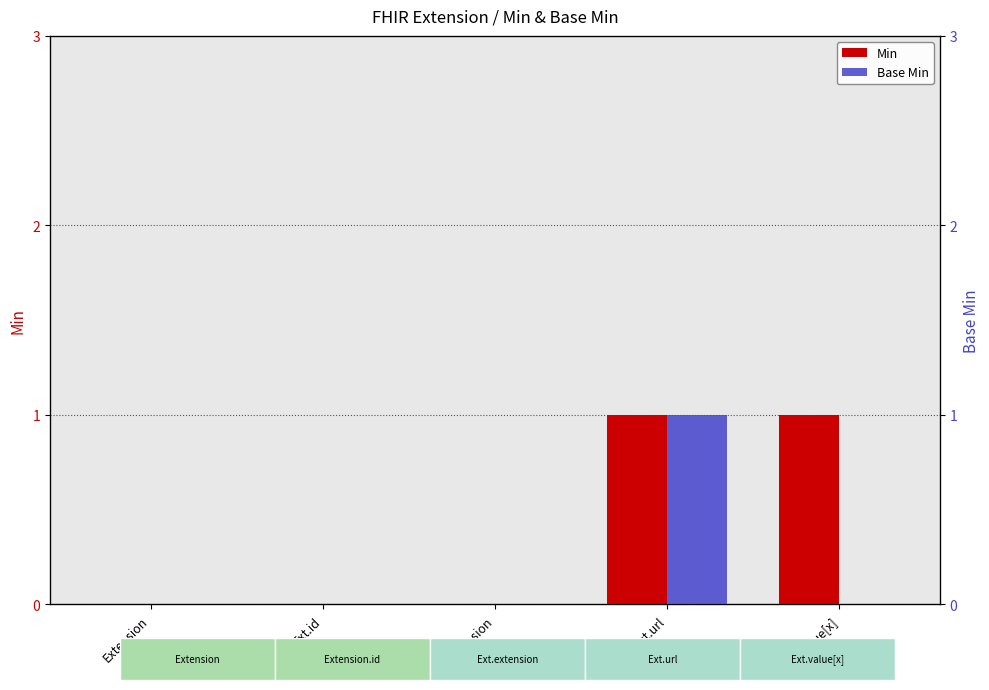

What position from the left is Ext.url?

4